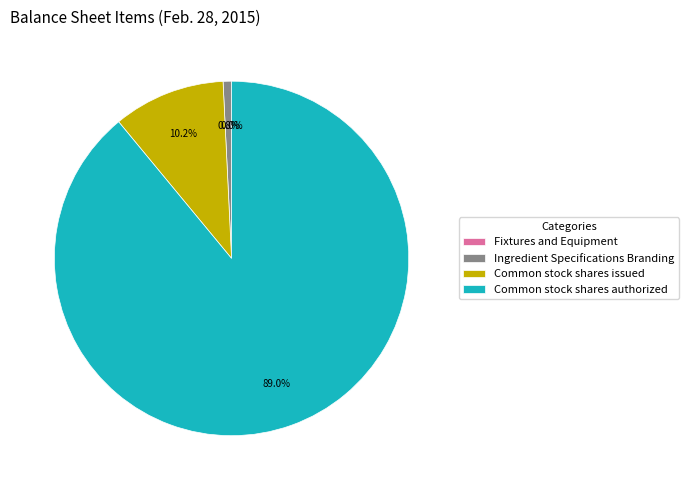

To the nearest percent, what is the difference between the Ingredient Specifications Branding and Common stock shares issued slice percentages?

9%